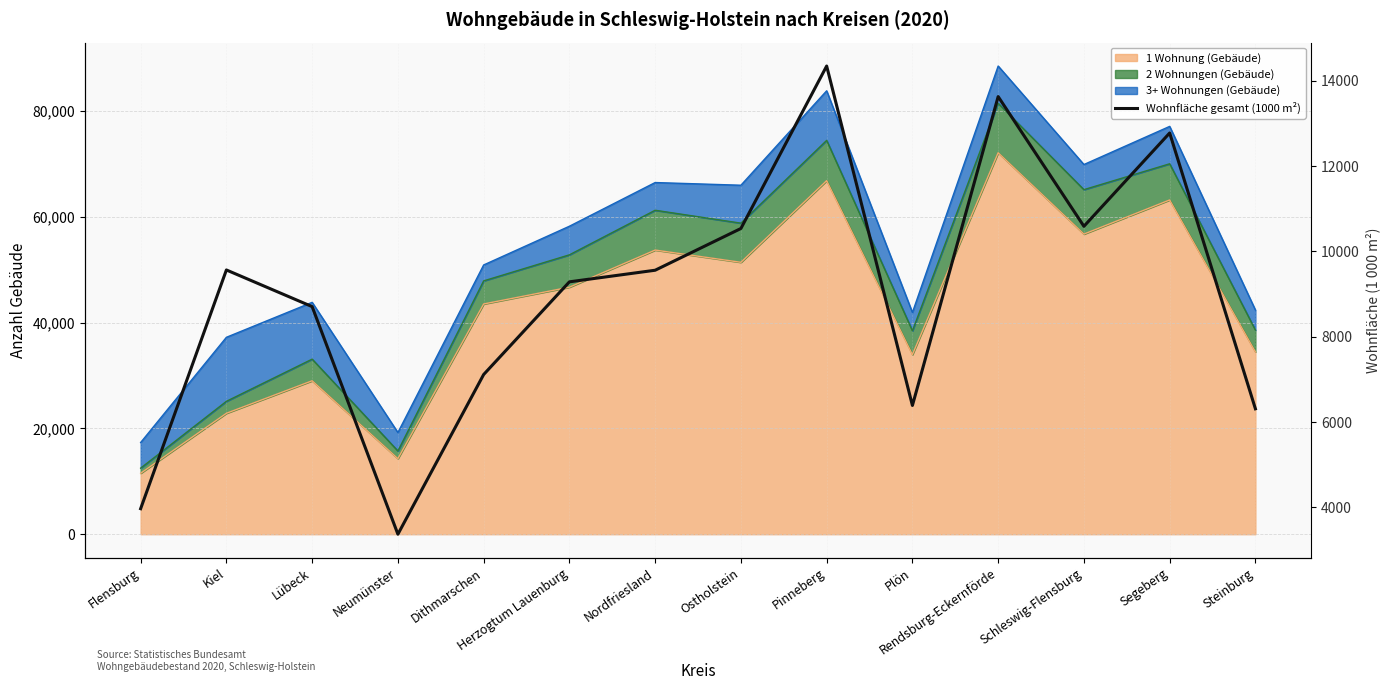

What is the difference between the second highest and second lowest values?

9658.4